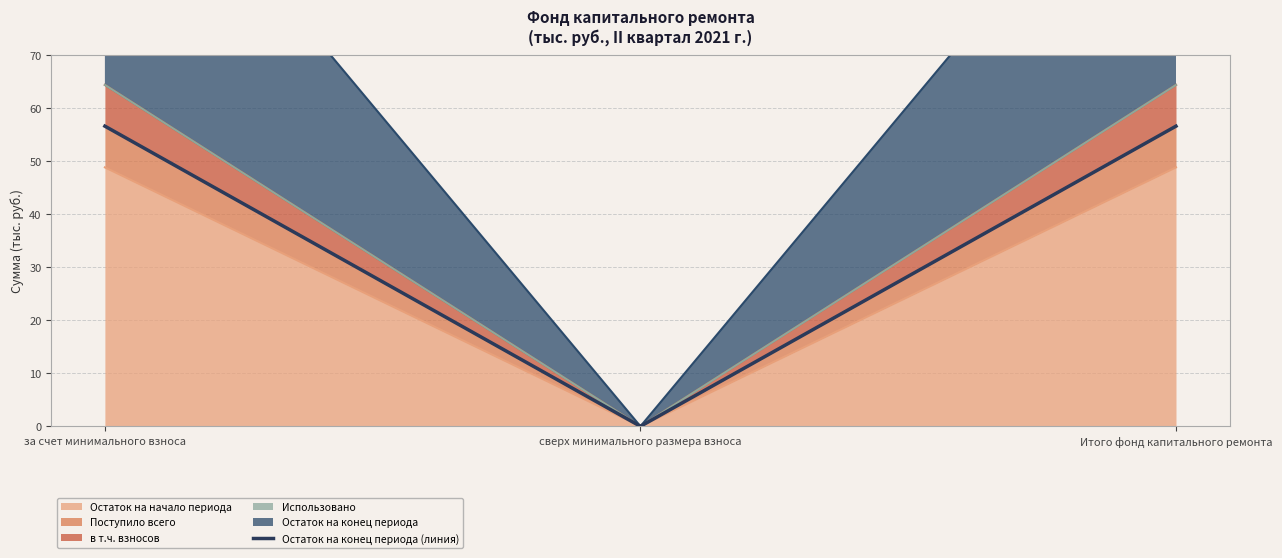

Rank the categories by value from lowest to highest.

сверх минимального размера взноса, за счет минимального взноса, Итого фонд капитального ремонта